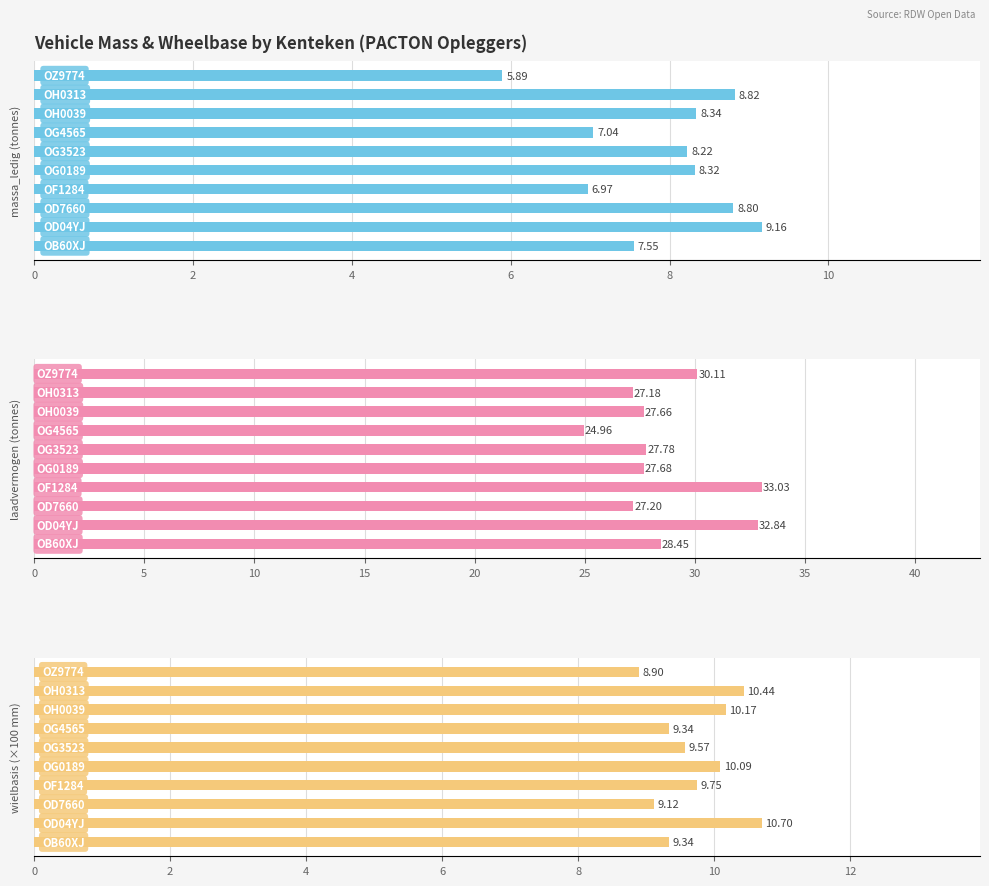

What is the spread (max minus min) of values at 6?

26.1